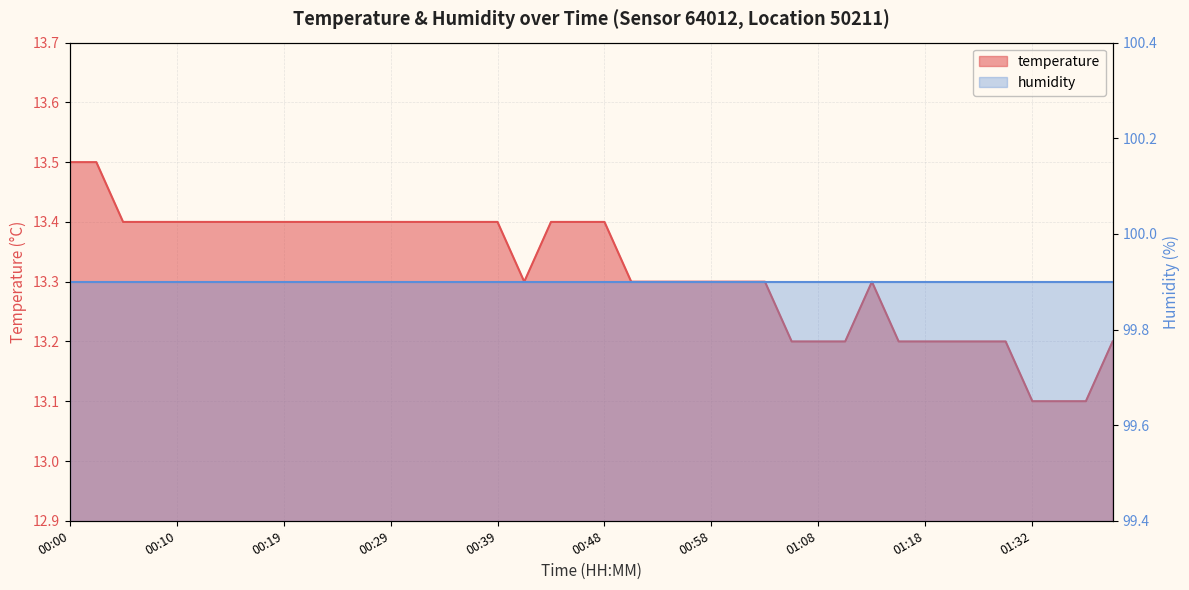

What value does the data have at 01:06?

13.2